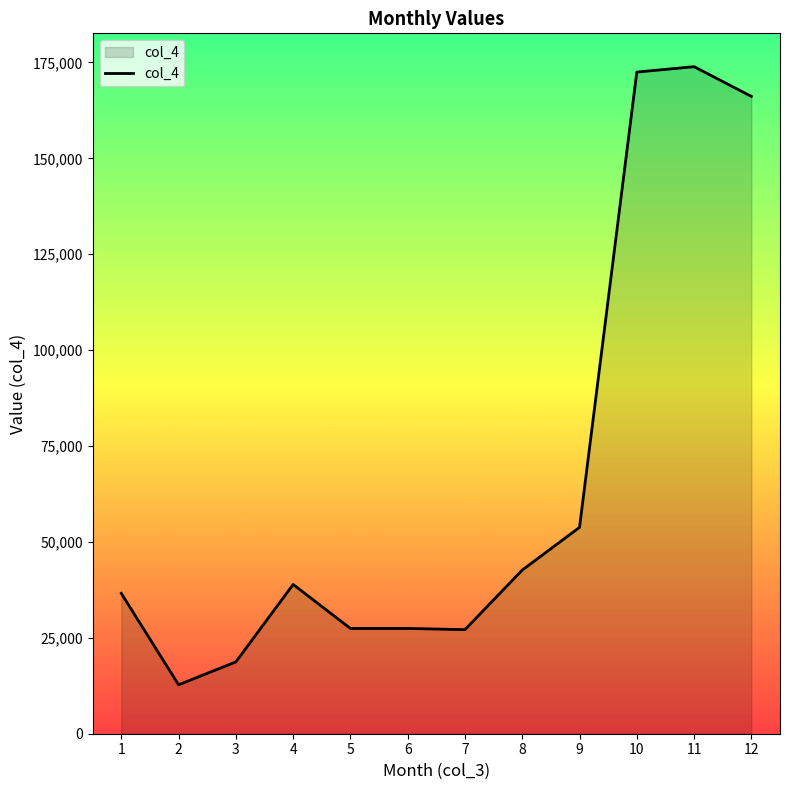

What is the greatest value displayed?

173888.0